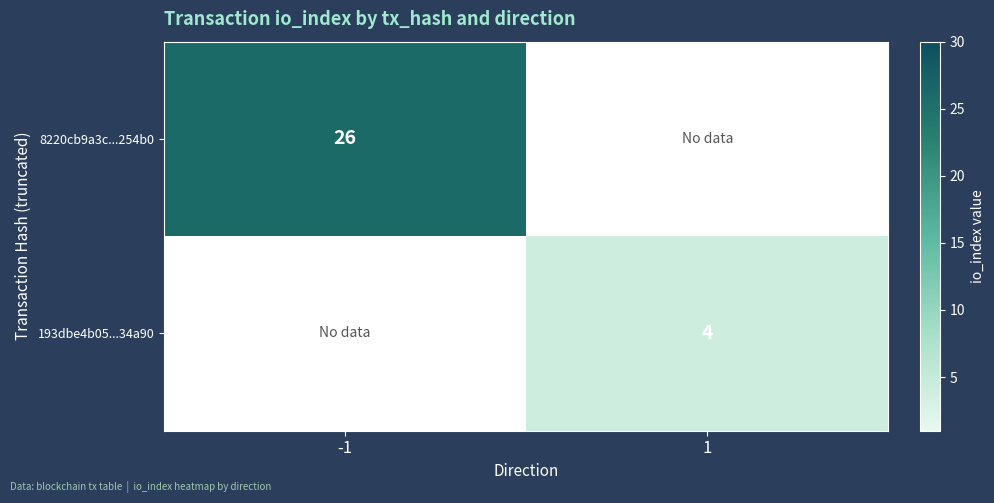

What is the minimum value shown in the chart?

4.0